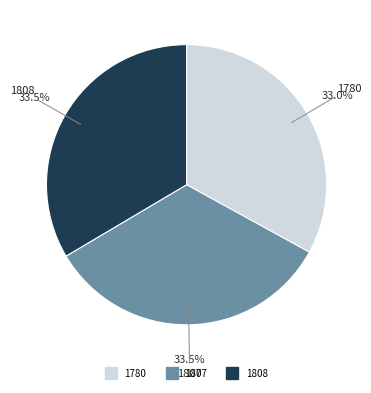

Count the number of slices in the pie.

3